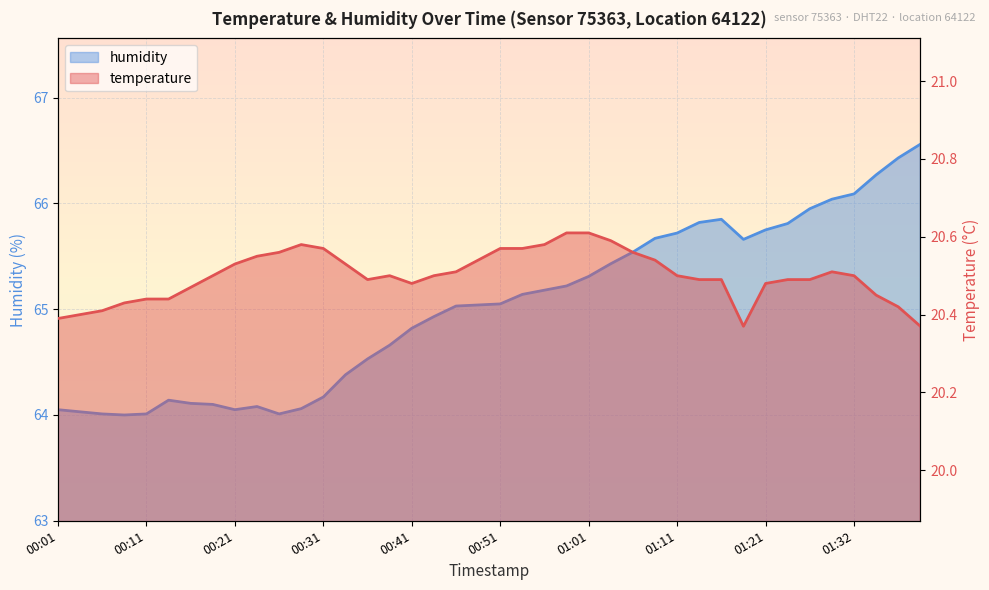

True or false: humidity and temperature intersect in this chart.

False